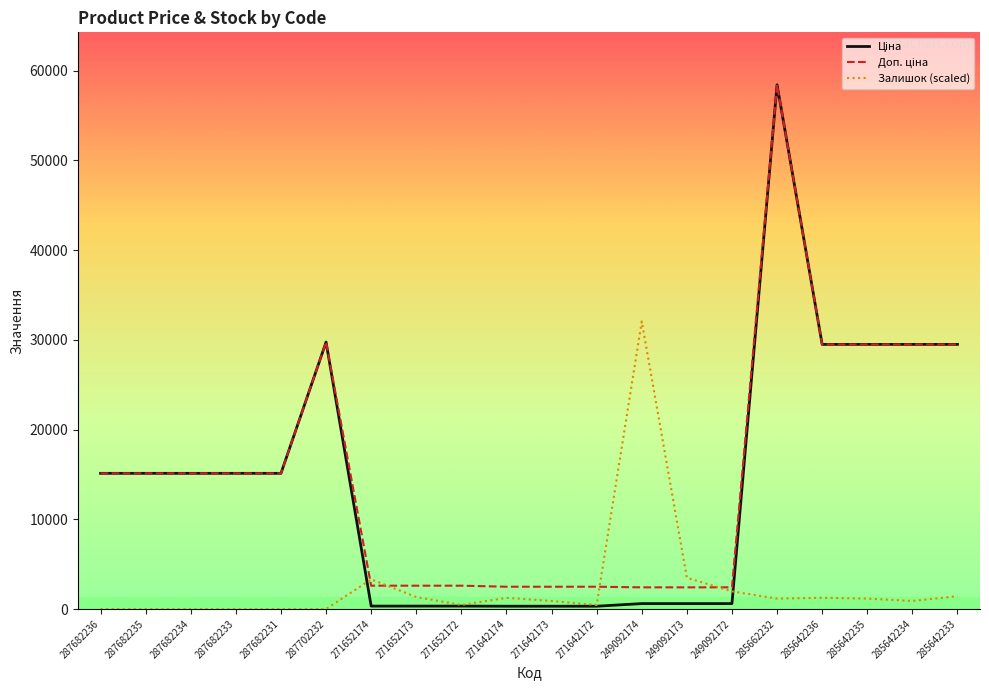

At which category is the sum across all series the highest?

285662232